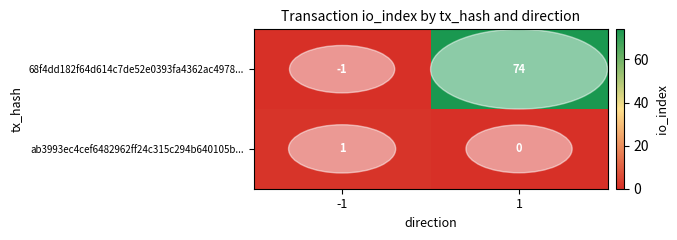

At -1, list the series in order from smallest to largest.

68f4dd182f64d614c7de52e0393fa4362ac4978..., ab3993ec4cef6482962ff24c315c294b640105b...